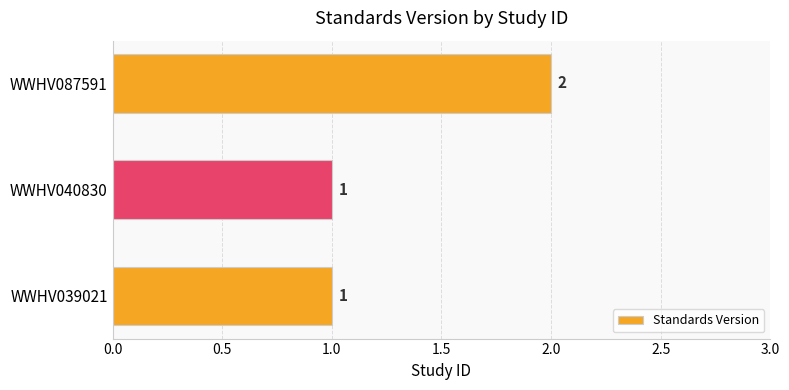

Reading bottom to top, extract all data points from this chart.

WWHV039021=1	WWHV040830=1	WWHV087591=2